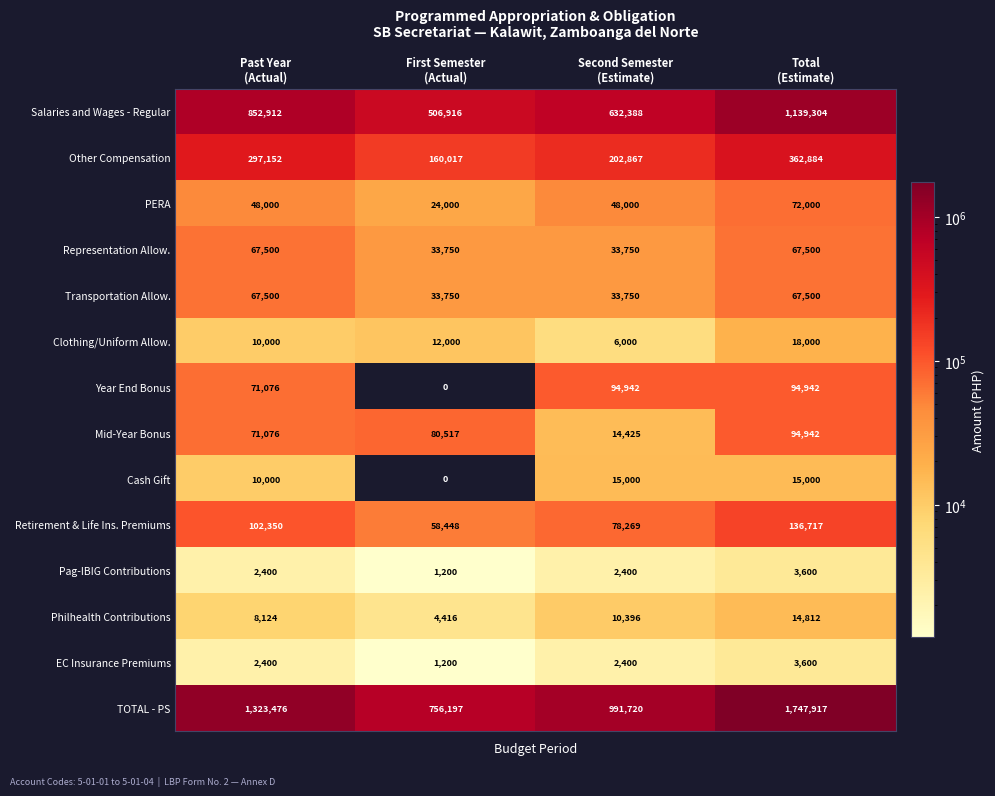

How many data points does each series have?

4